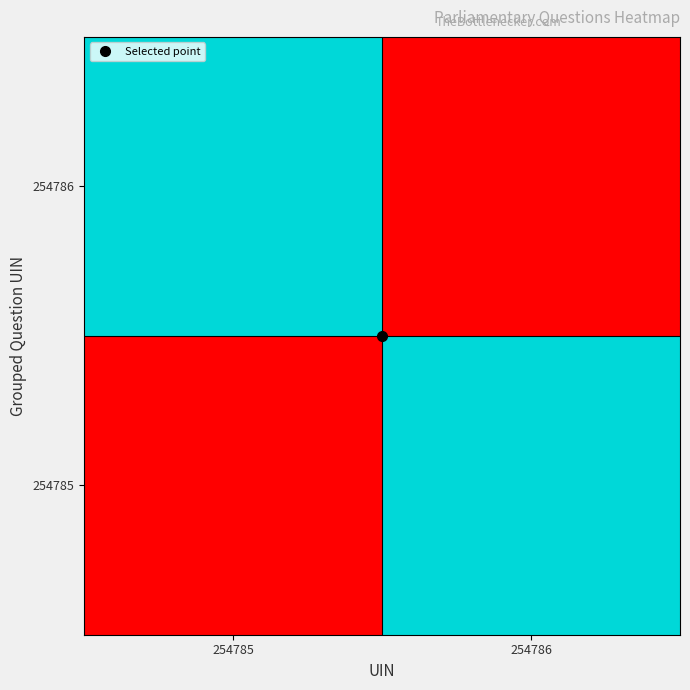

Count the number of categories in the chart.

2